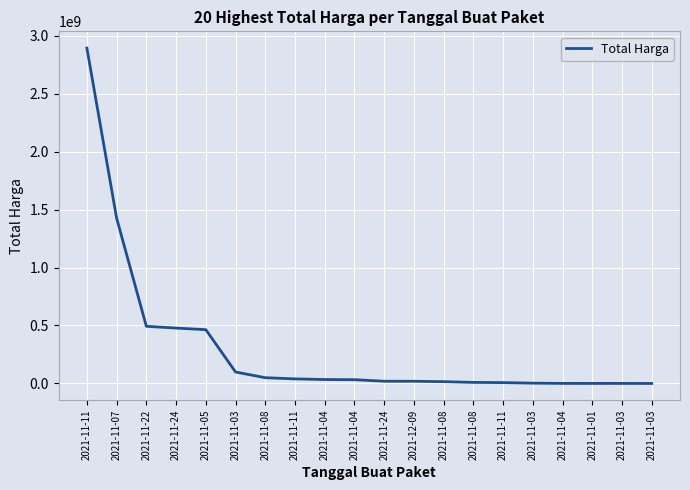

How many lines are shown in the chart?

1